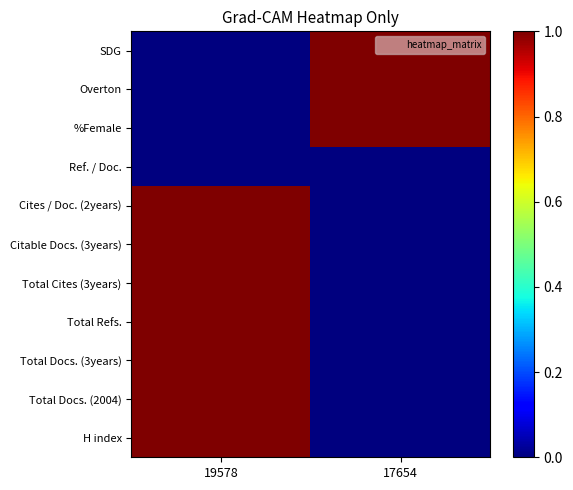

Reading right to left, transcribe all the data shown in this chart.

H index: 17654=0	19578=1
Total Docs. (2004): 17654=0	19578=1
Total Docs. (3years): 17654=0	19578=1
Total Refs.: 17654=0	19578=1
Total Cites (3years): 17654=0	19578=1
Citable Docs. (3years): 17654=0	19578=1
Cites / Doc. (2years): 17654=0	19578=1
Ref. / Doc.: 17654=0	19578=0
%Female: 17654=1	19578=0
Overton: 17654=1	19578=0
SDG: 17654=1	19578=0